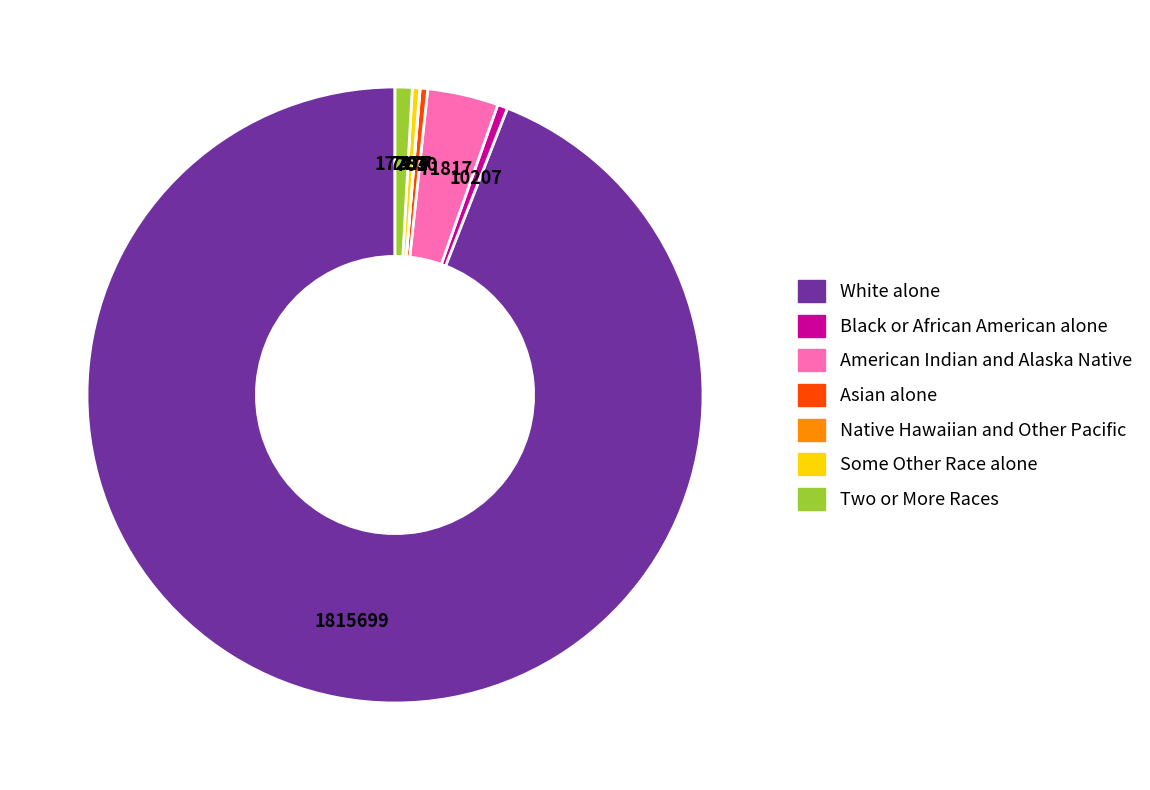

Does White alone represent more than half of the total?

Yes